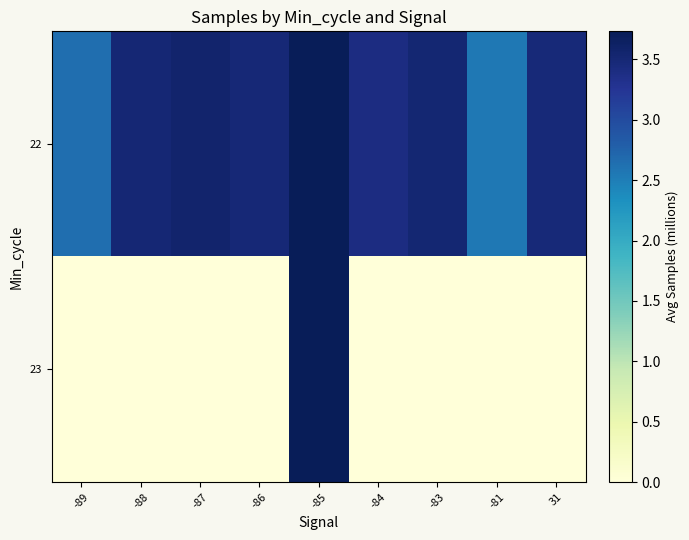

Rank the series at -88 from highest to lowest value.

22, 23